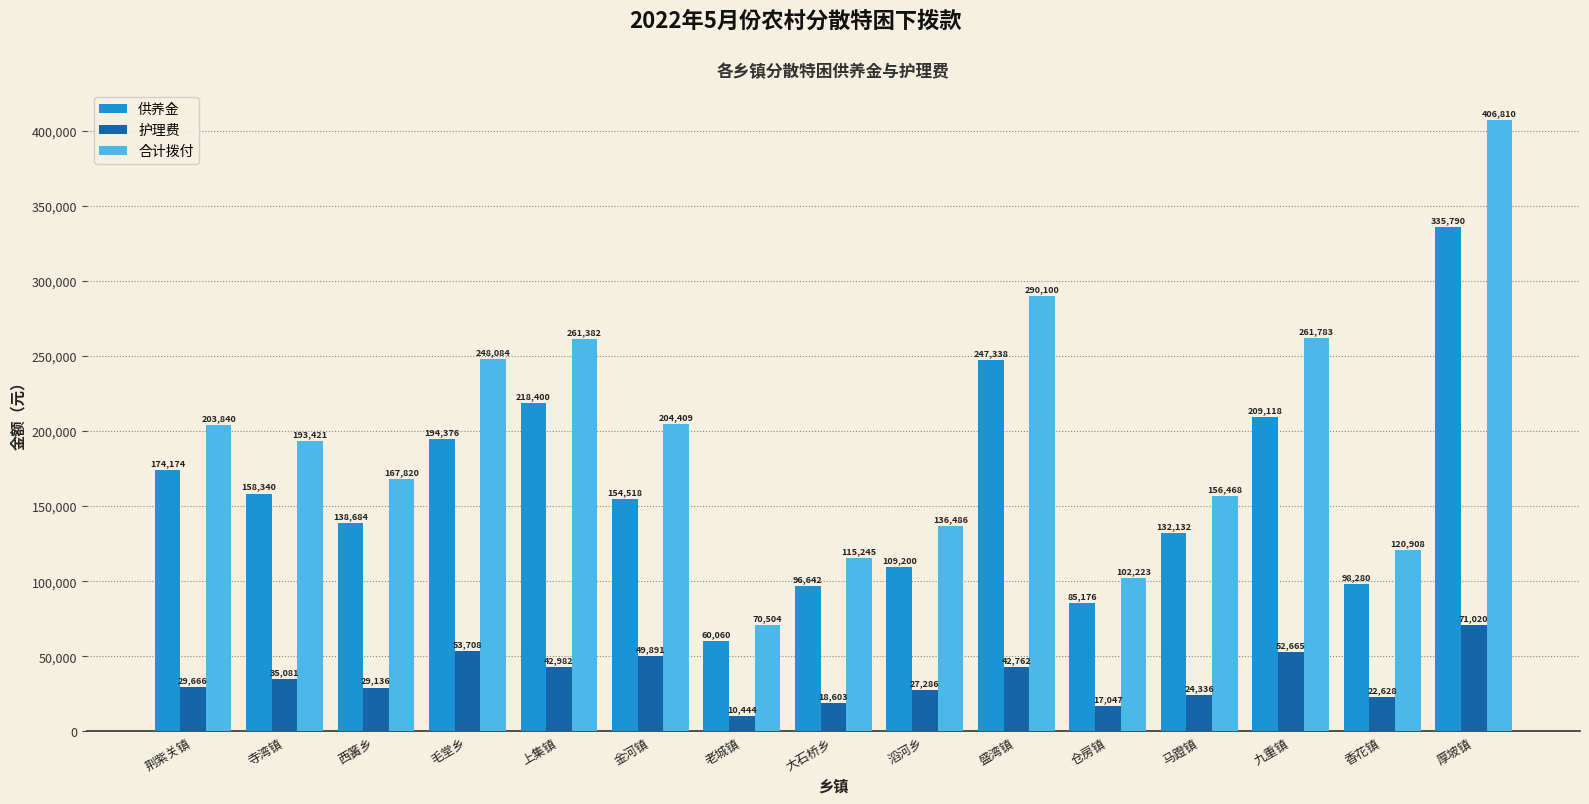

Is it true that 护理费 equals 59778 at 盛湾镇?

False